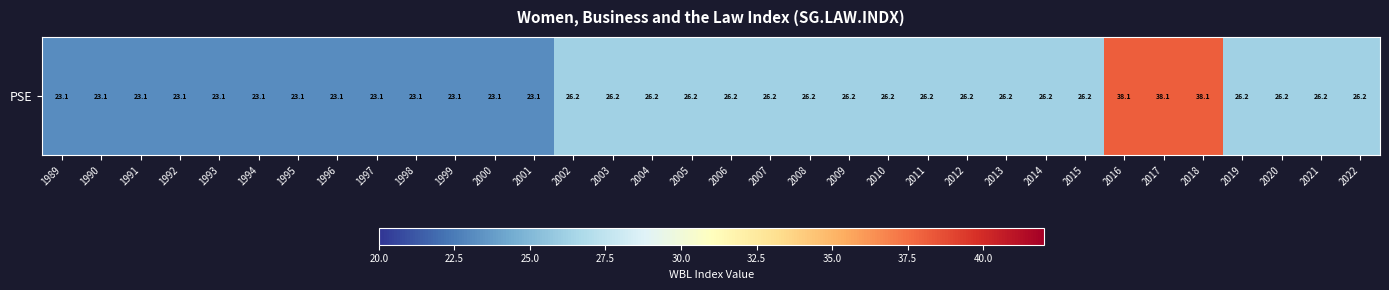

What is the difference between the maximum and minimum values?

15.0